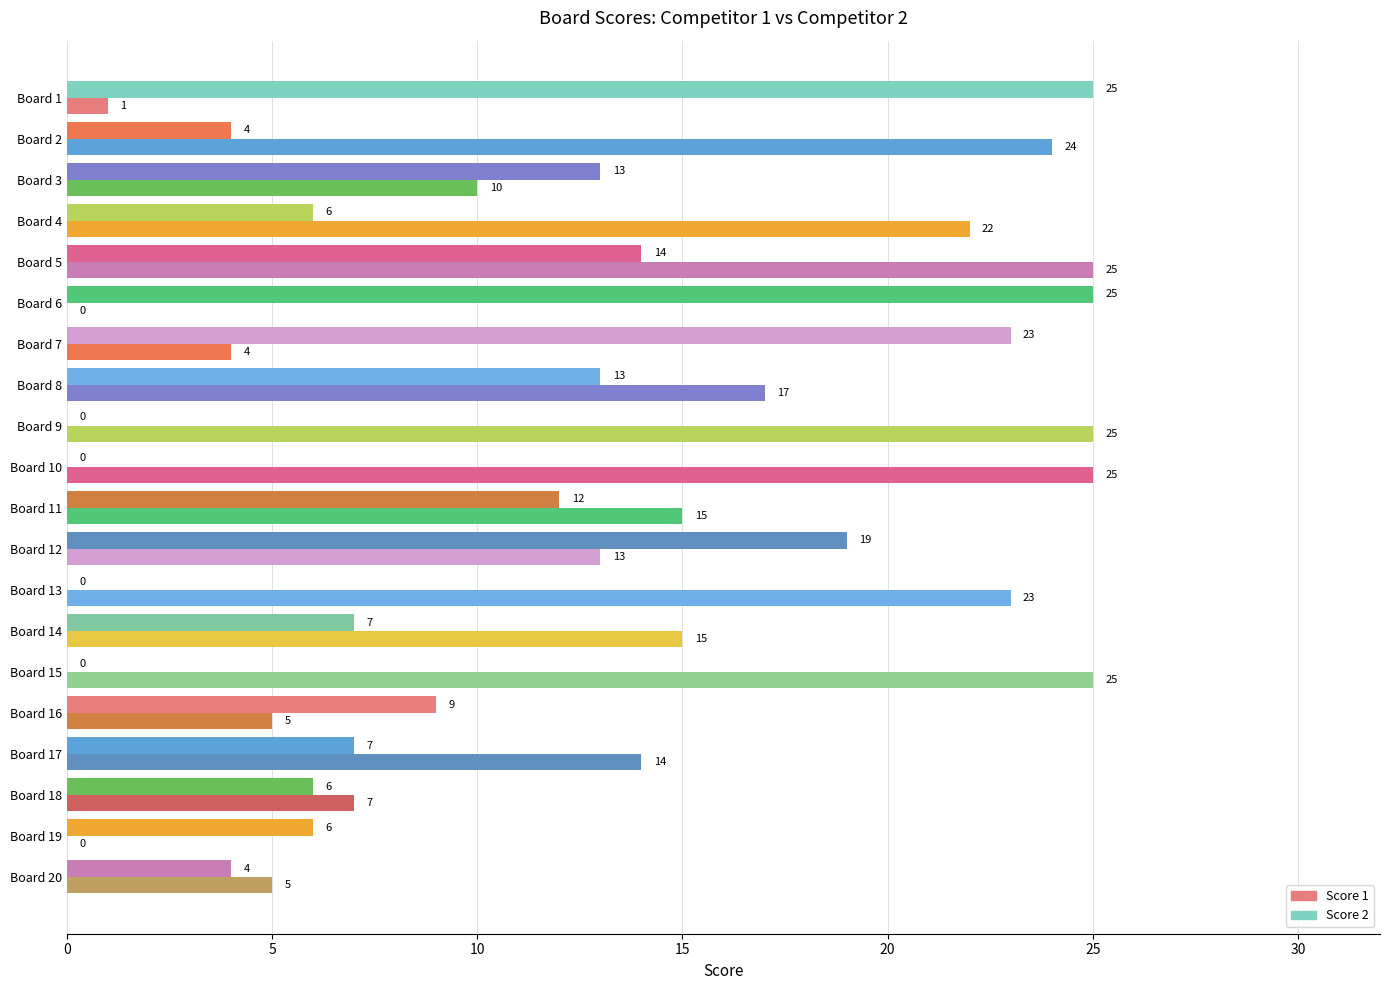

How many distinct data groups are displayed?

2